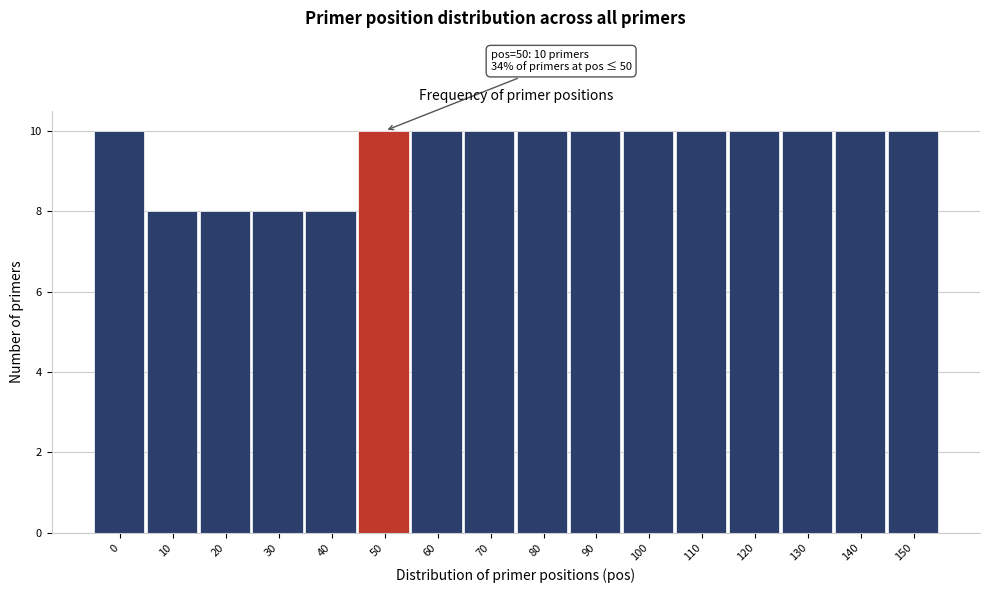

Reading left to right, what are all the values shown in this chart?

10	8	8	8	8	10	10	10	10	10	10	10	10	10	10	10